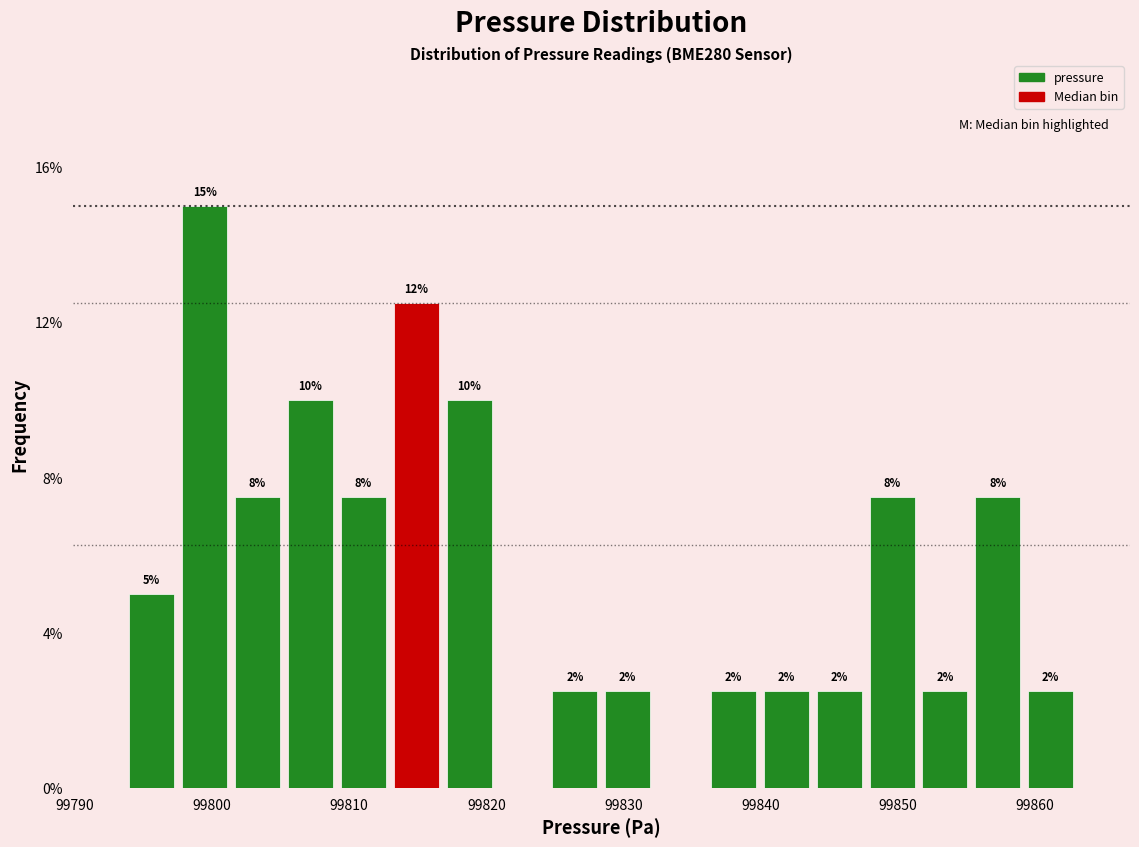

Around what value on the x-axis is the tallest bar? Give the approximate position of its centre, as read against the axis.

99799